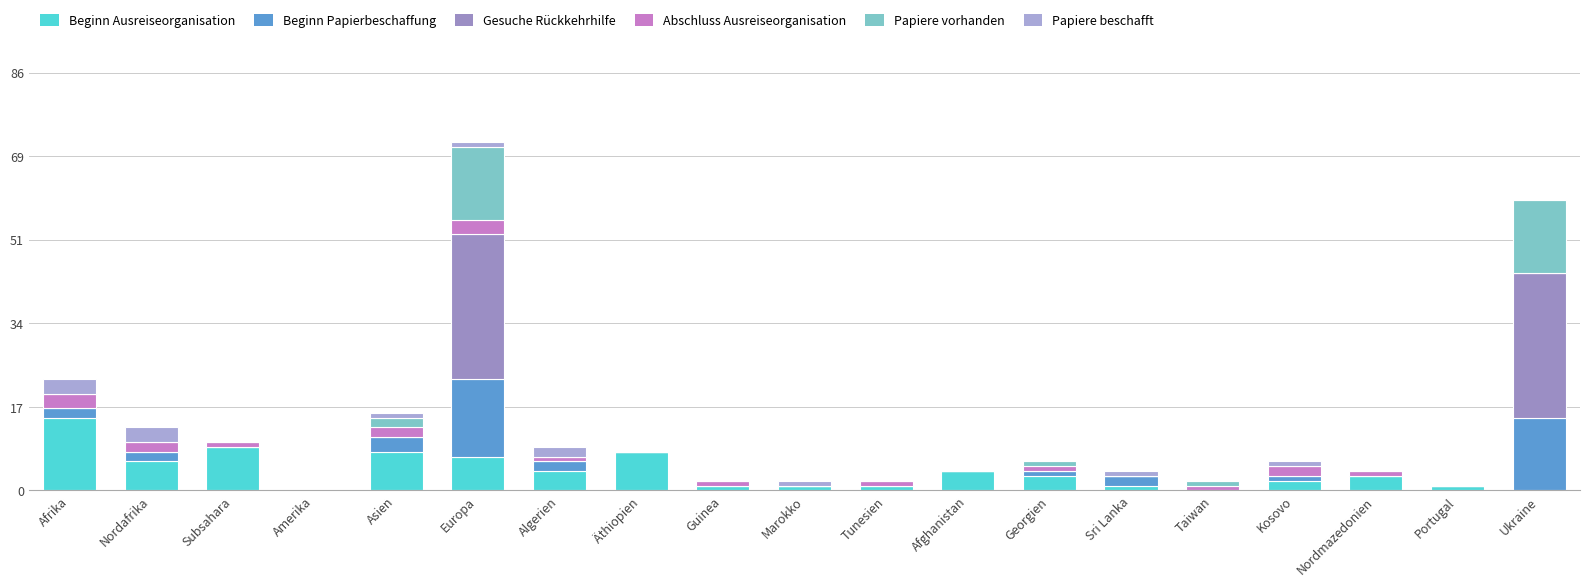

Count the number of data series in this chart.

6